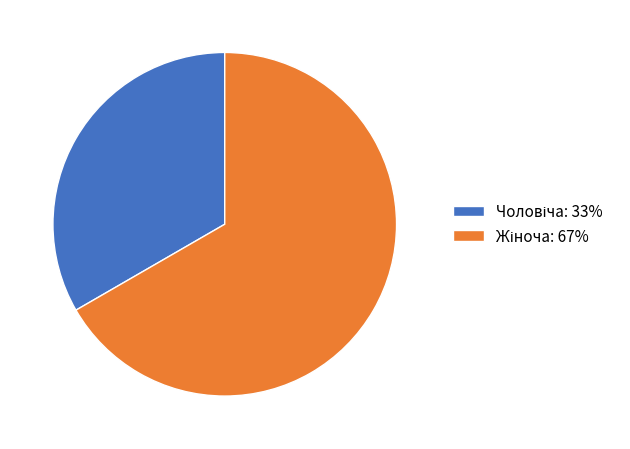

Is there any slice that represents more than half of the pie?

Yes